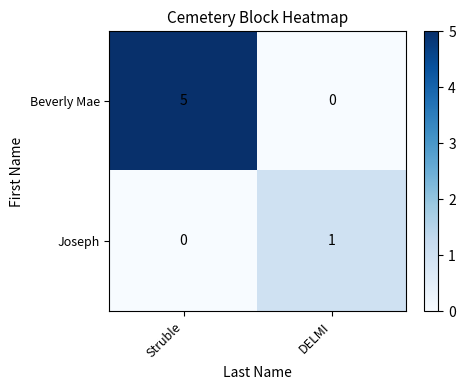

List the series in order of their overall mean, highest first.

Beverly Mae, Joseph